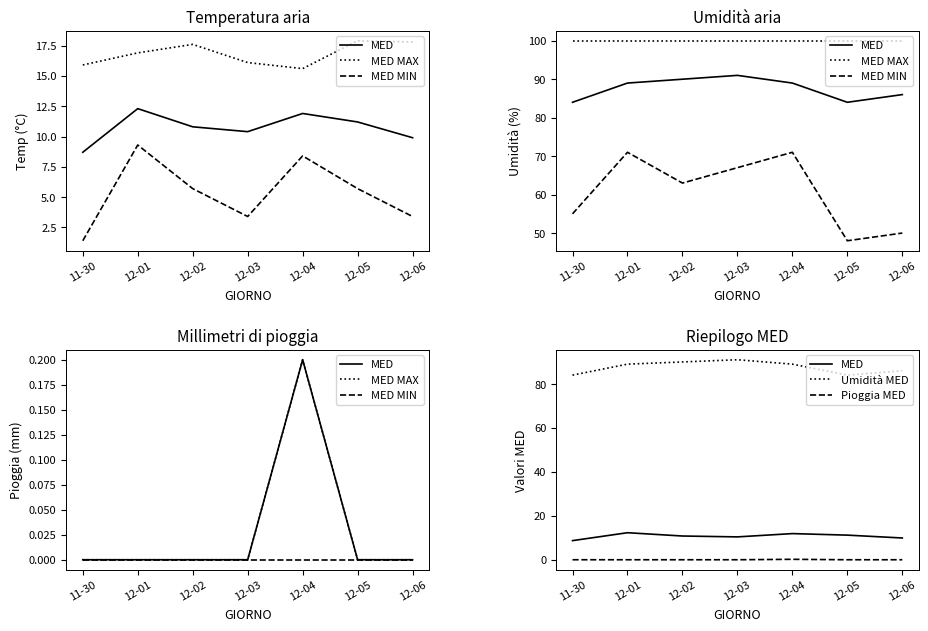

Is the value of Umidità MED at 12-04 greater than the value of Pioggia MED at 12-04?

Yes